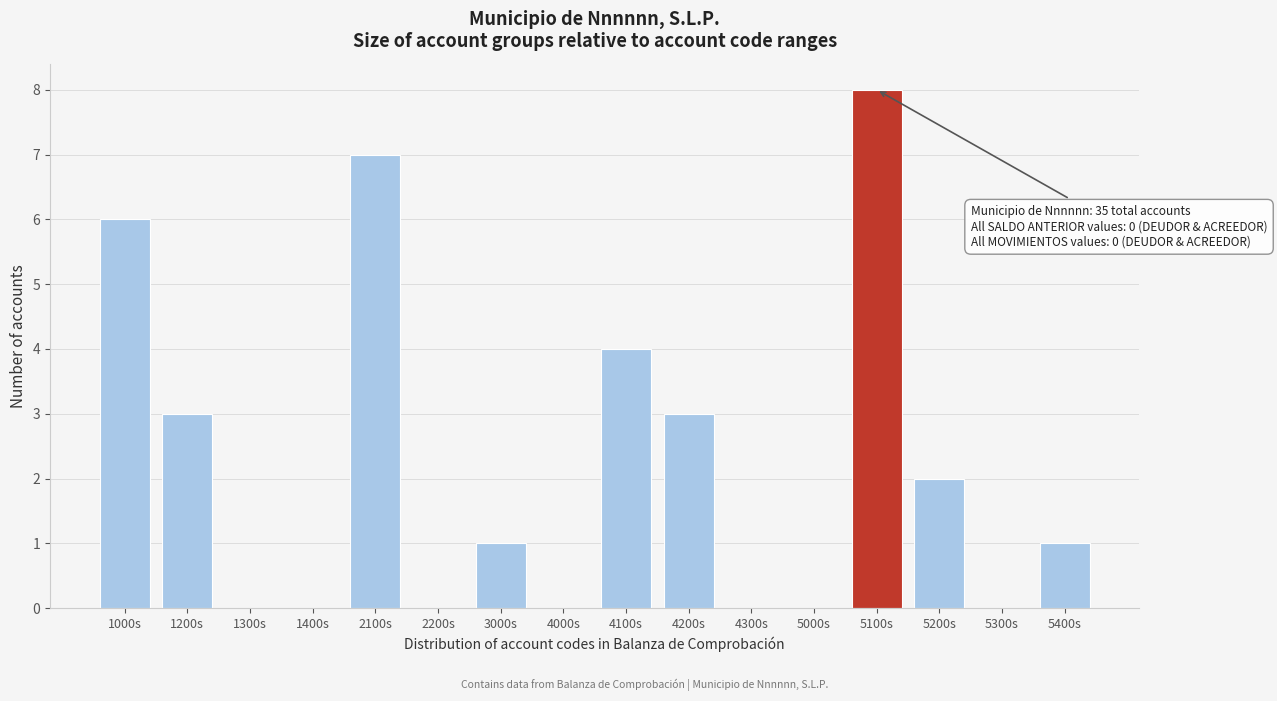

Reading left to right, transcribe all the data shown in this chart.

1000s=6	1200s=3	1300s=0	1400s=0	2100s=7	2200s=0	3000s=1	4000s=0	4100s=4	4200s=3	4300s=0	5000s=0	5100s=8	5200s=2	5300s=0	5400s=1